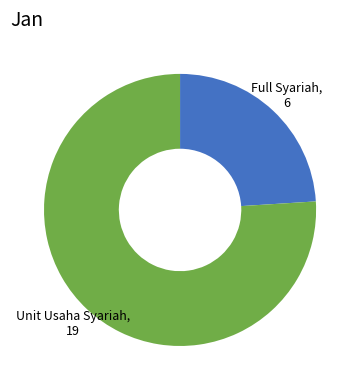

Does any single category account for the majority?

Yes